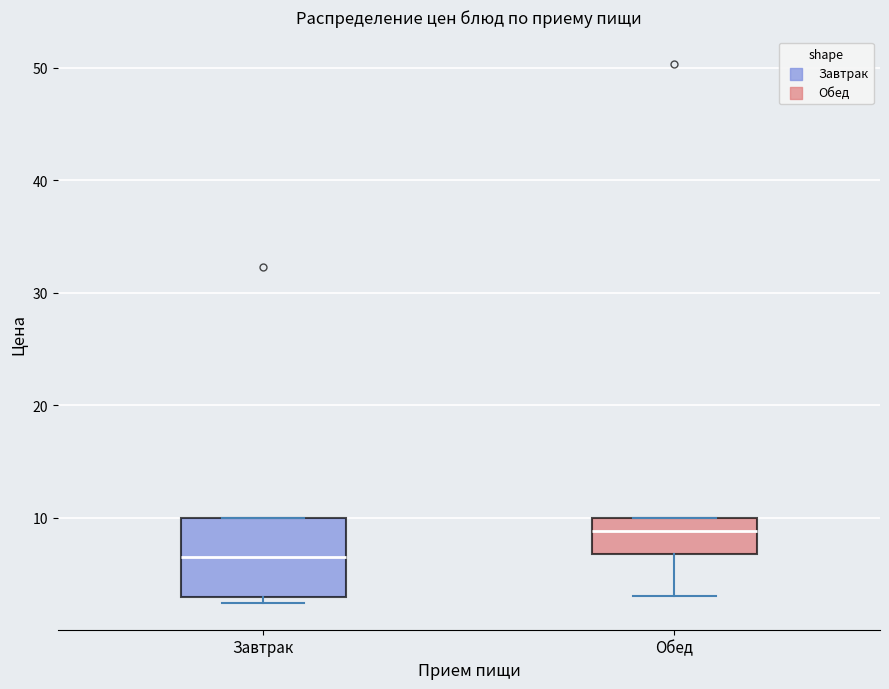

Reading left to right, read every box against the y-axis: the position of its median line, the range the box covers, and the ends of its whiskers. The values are not printed on the chart, so give them approximately, as read against the axis.

Завтрак: median 7, box 3 to 10, whiskers 2 to 10
Обед: median 9, box 7 to 10, whiskers 3 to 10